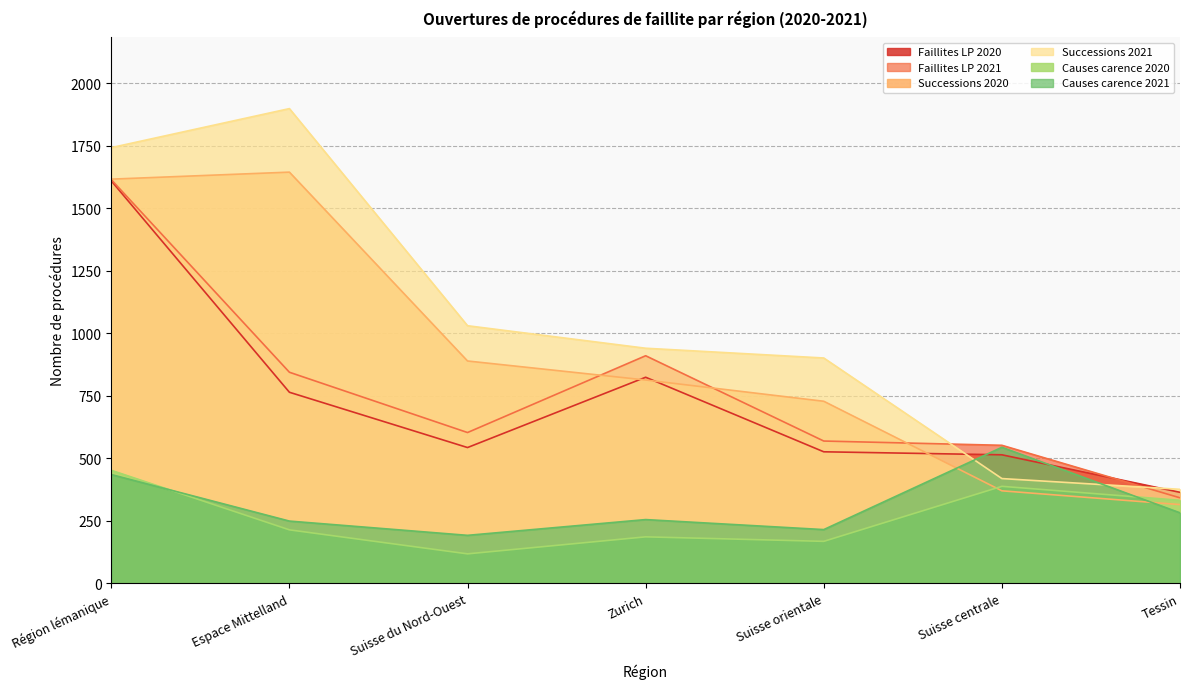

Does the chart display data point markers on the line(s)?

No